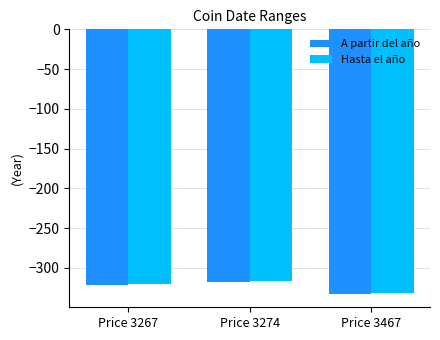

At which category does the chart reach its minimum across all series?

Price 3467